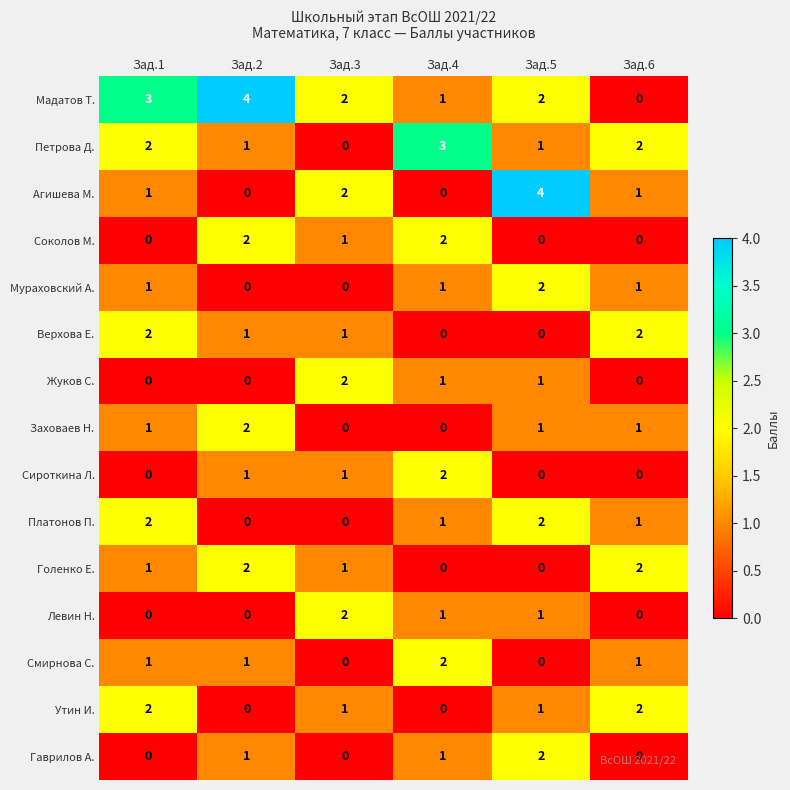

How many distinct data groups are displayed?

15